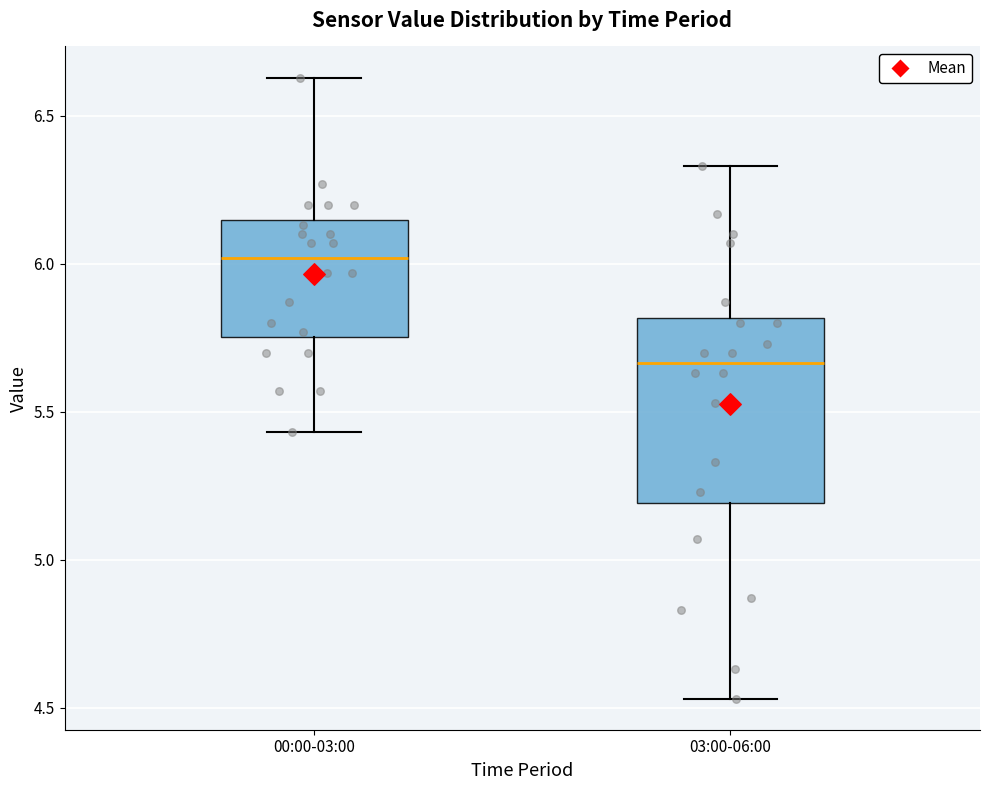

Reading left to right, transcribe this box plot: for each box, give where its median line is, the range the box spans, and where its two whiskers end, as read against the y-axis. The values are not printed on the chart, so give them approximately, as read against the axis.

00:00-03:00: median 6.00, box 5.75 to 6.15, whiskers 5.45 to 6.65
03:00-06:00: median 5.65, box 5.20 to 5.80, whiskers 4.55 to 6.35